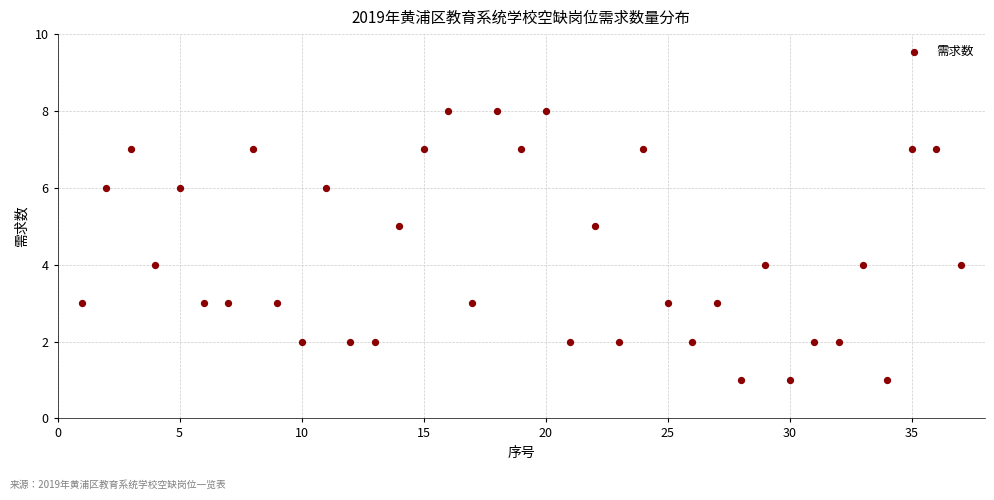

What is the range of Y values (max minus min)?

7